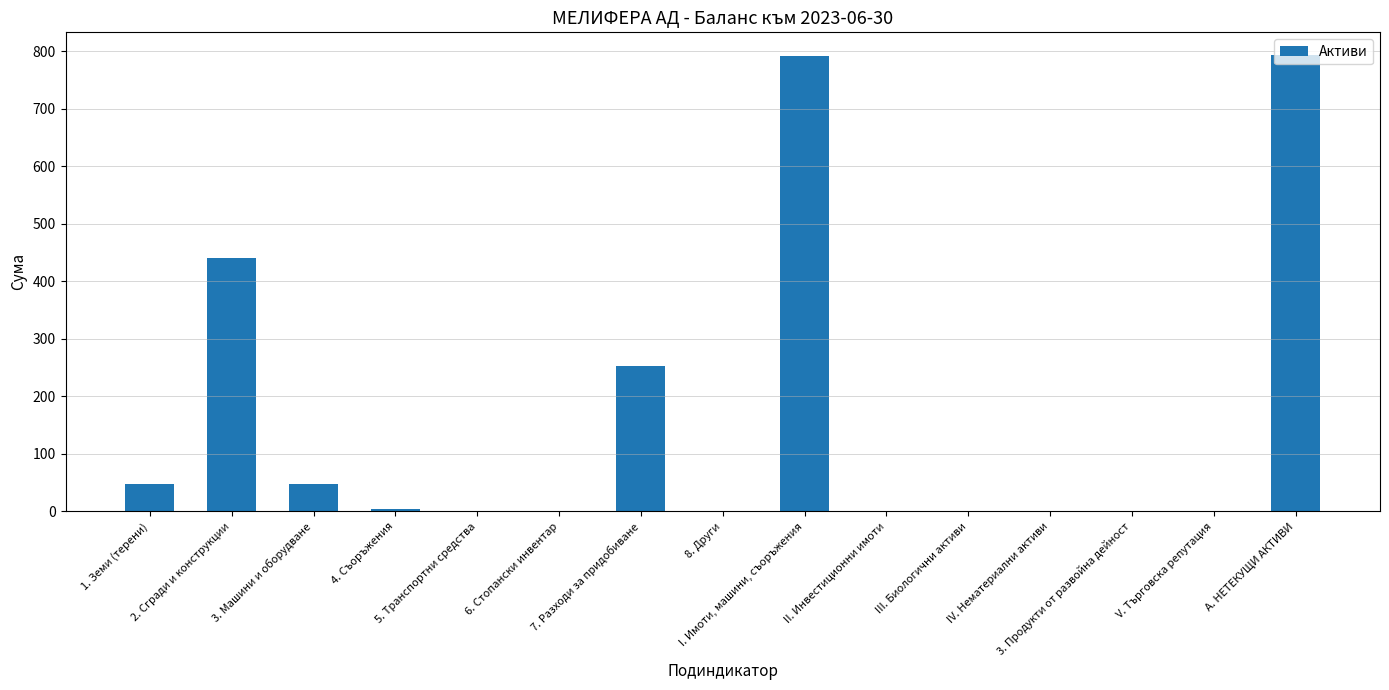

At which label does the data first exceed 1?

1. Земи (терени)